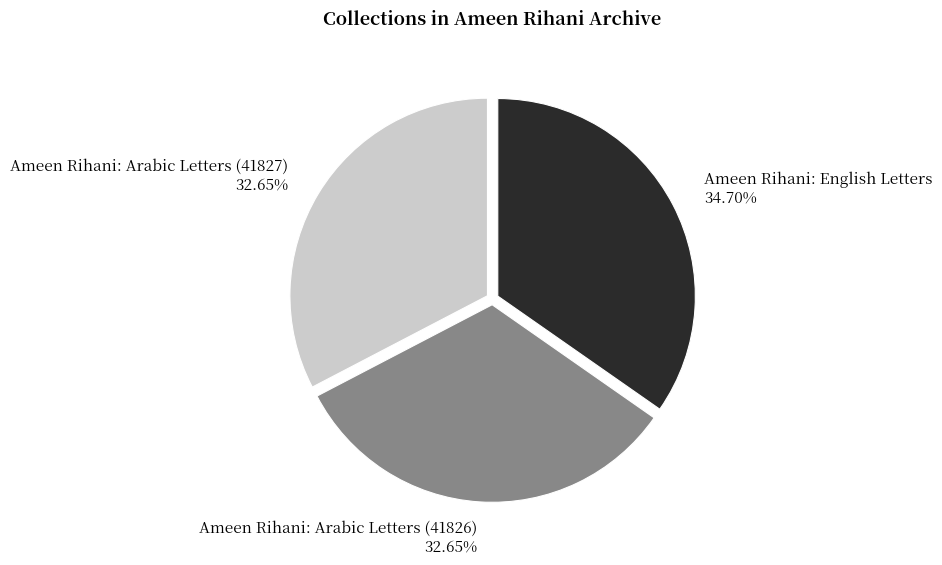

What is the largest slice in the pie chart?

Ameen Rihani: English Letters